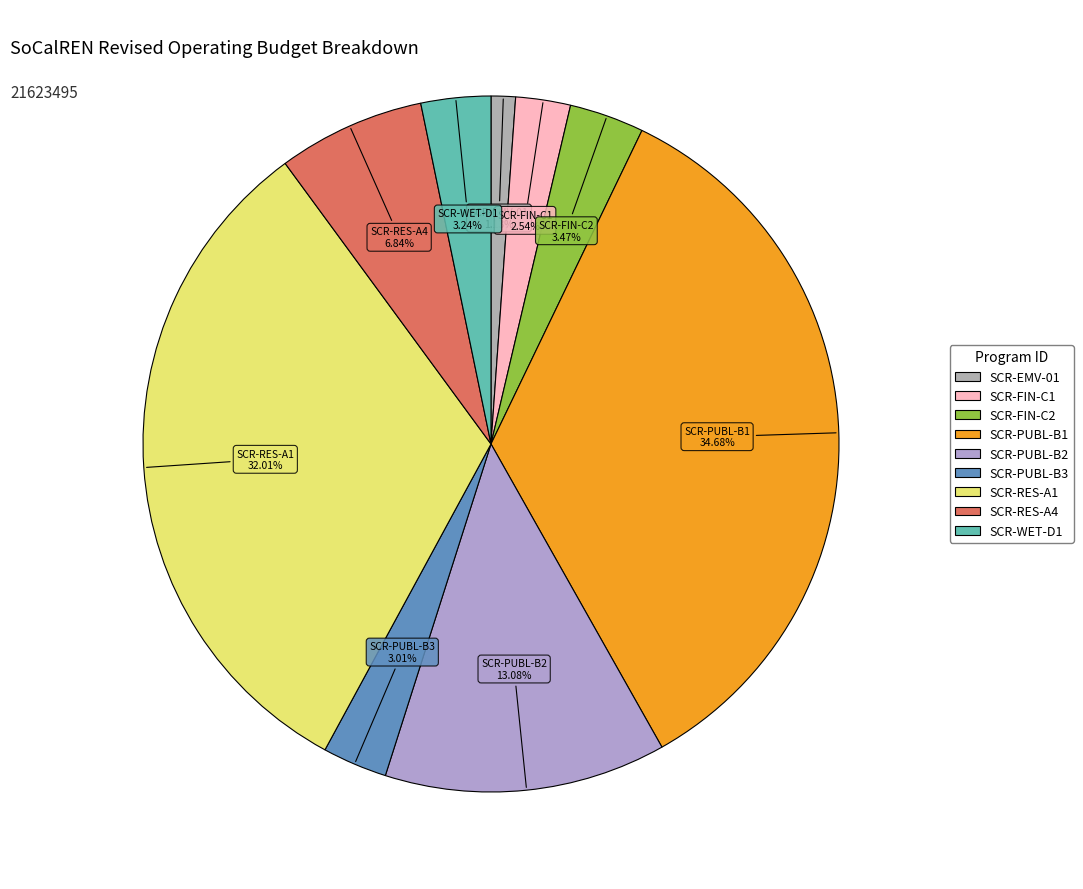

Which has a higher value, SCR-FIN-C2 or SCR-RES-A4?

SCR-RES-A4